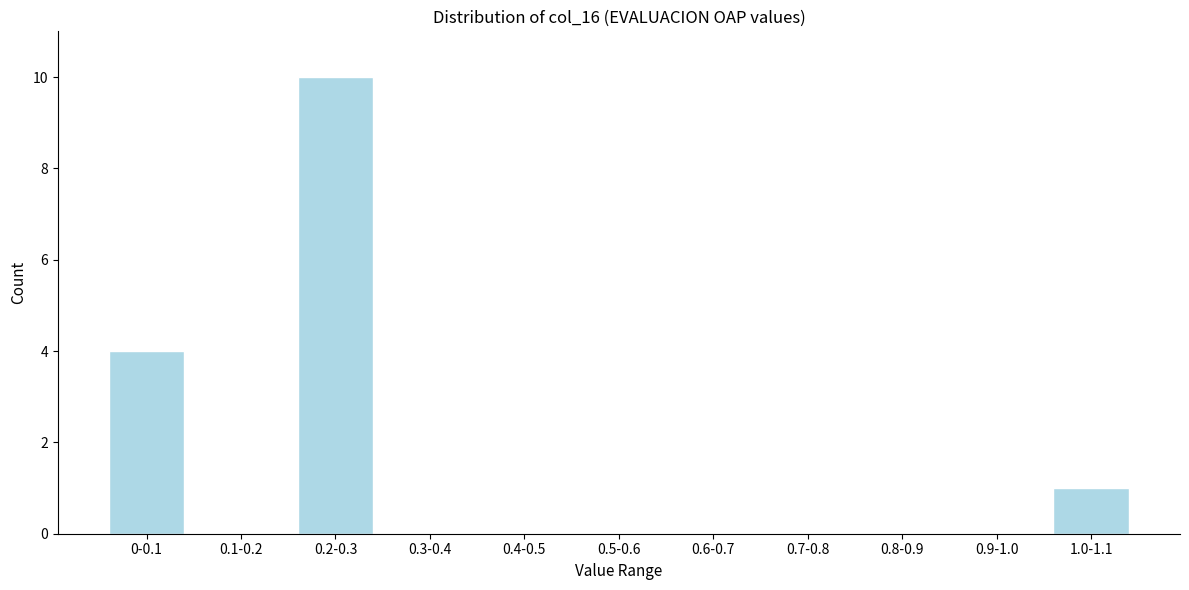

Reading left to right, extract all data points from this chart.

0-0.1=4	0.1-0.2=0	0.2-0.3=10	0.3-0.4=0	0.4-0.5=0	0.5-0.6=0	0.6-0.7=0	0.7-0.8=0	0.8-0.9=0	0.9-1.0=0	1.0-1.1=1